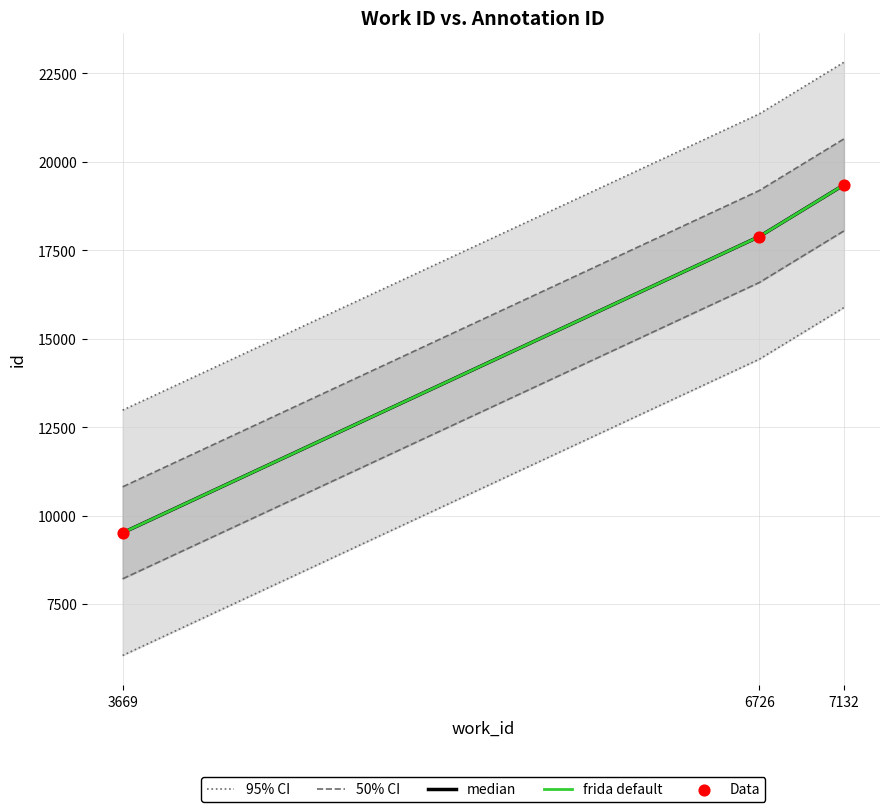

Which series has the widest spread of Y values?

95% CI